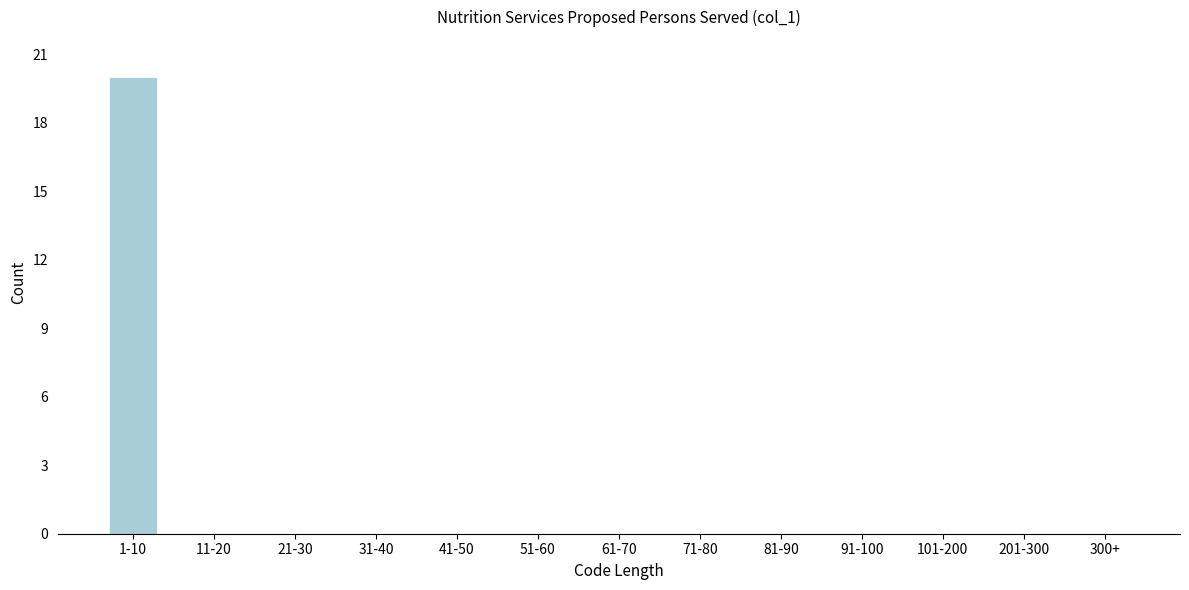

Reading left to right, list all the values displayed in this chart.

1-10=20	11-20=0	21-30=0	31-40=0	41-50=0	51-60=0	61-70=0	71-80=0	81-90=0	91-100=0	101-200=0	201-300=0	300+=0